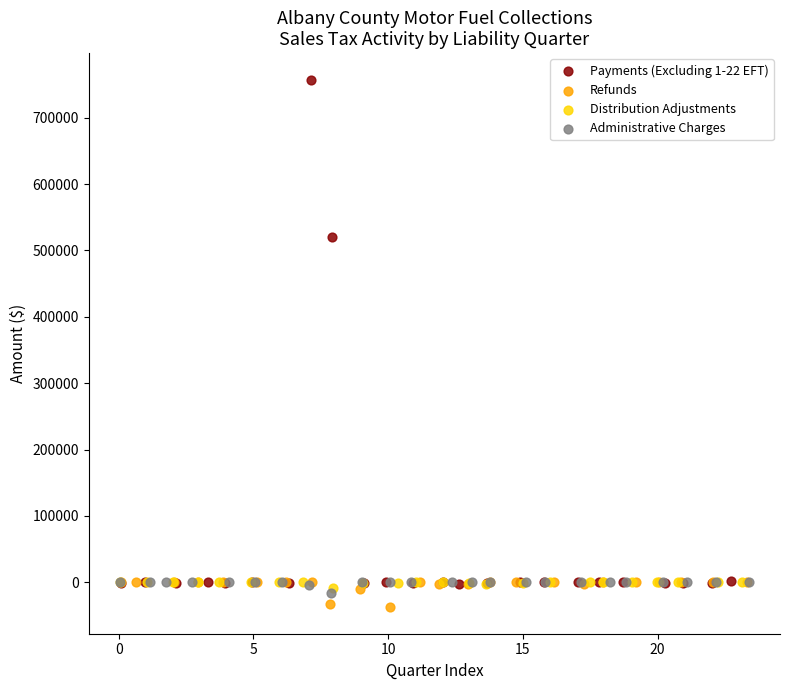

Which series contains the lowest Y value?

Refunds